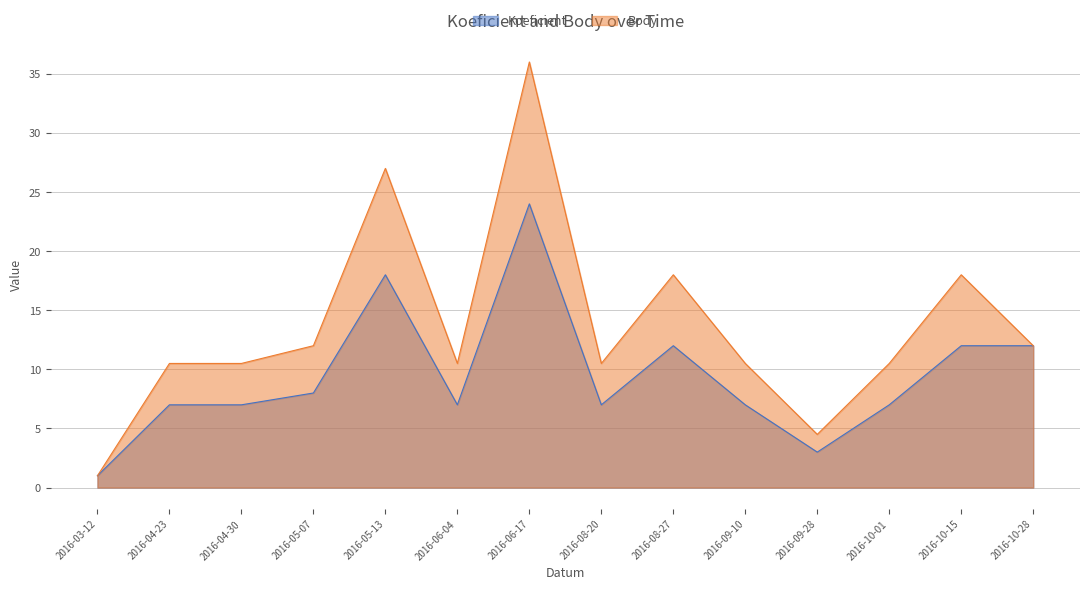

At which category does Body reach its first local valley?

2016-06-04